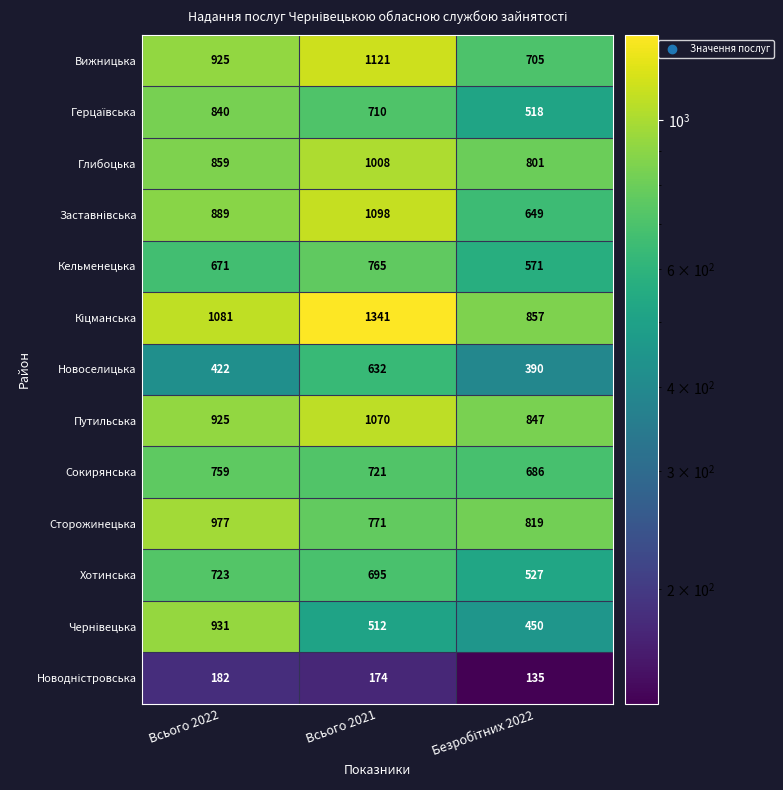

What is the minimum value shown in the chart?

135